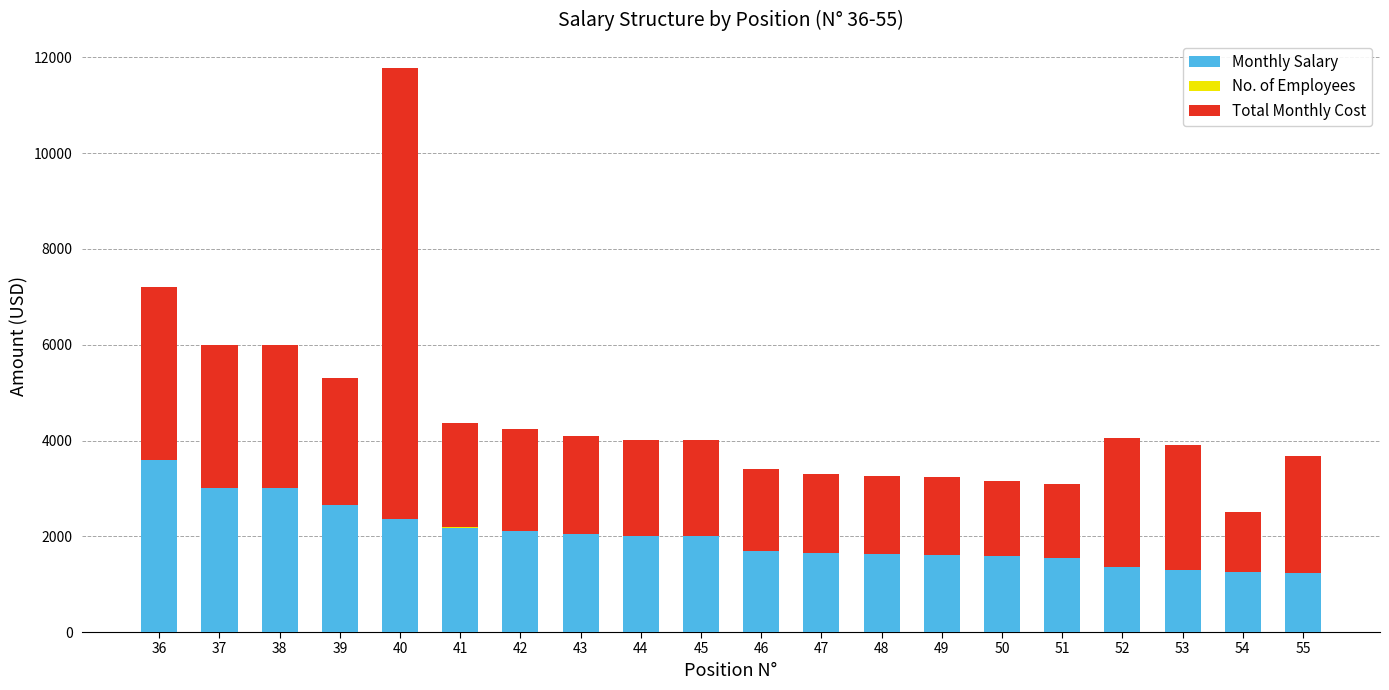

At which category is the sum across all series the highest?

40